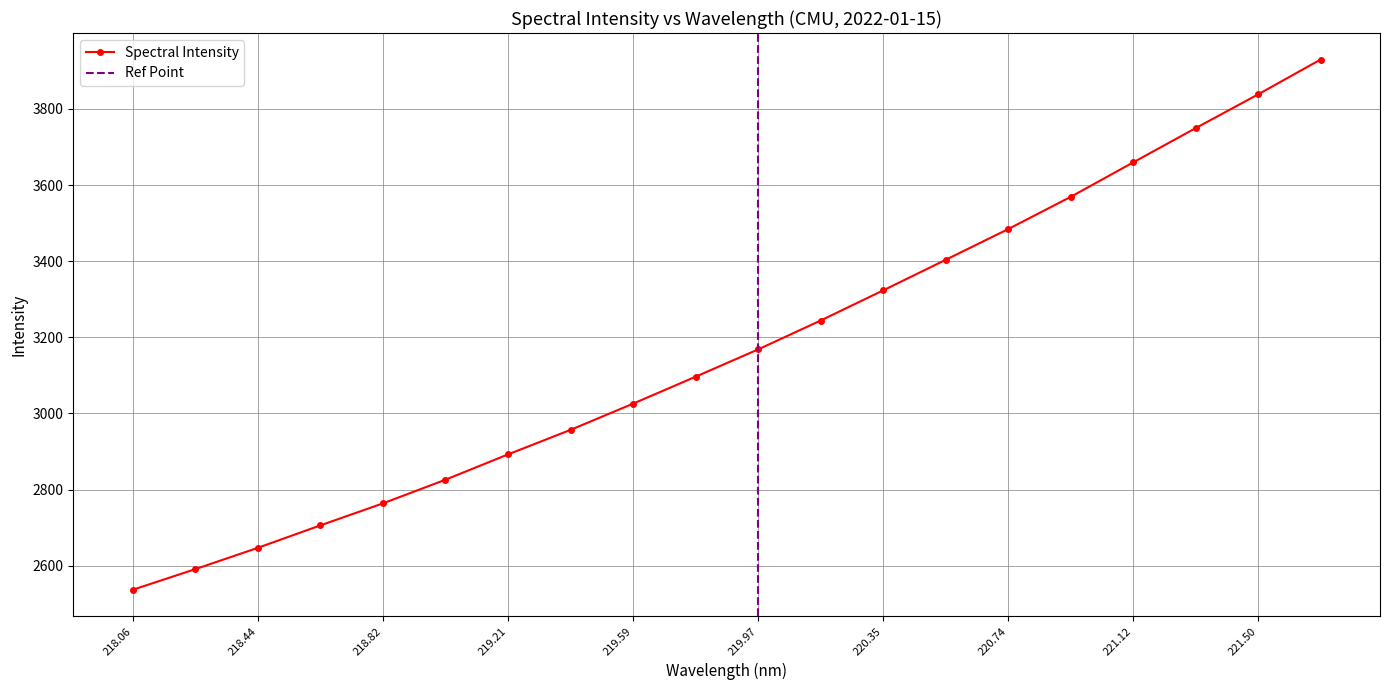

Reading right to left, what are all the values shown in this chart?

3929.8	3838.3	3749.6	3659.6	3569.0	3484.4	3403.6	3323.3	3244.2	3168.3	3096.5	3025.8	2956.9	2892.4	2826.0	2763.7	2705.9	2646.9	2590.9	2536.7